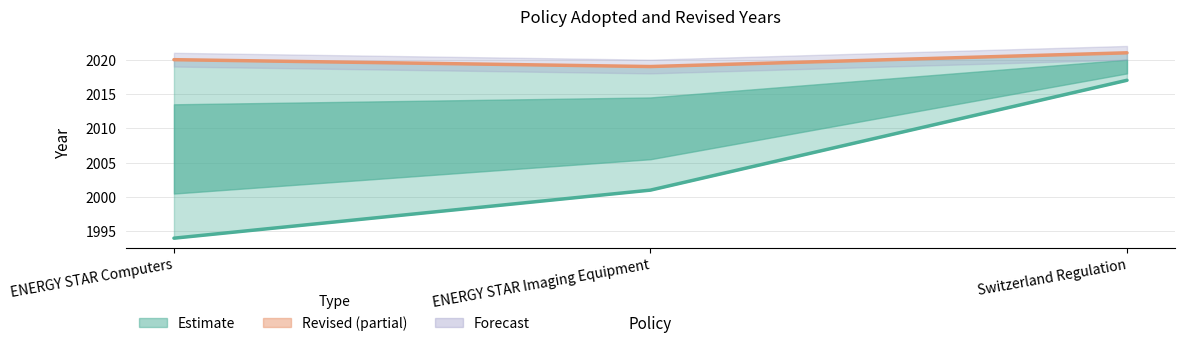

Rank the series by their maximum value, from lowest to highest.

Adopted, Revised